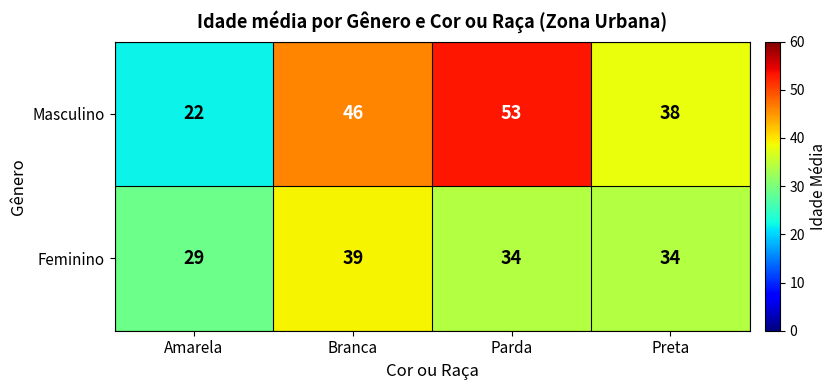

What is the minimum value shown in the chart?

22